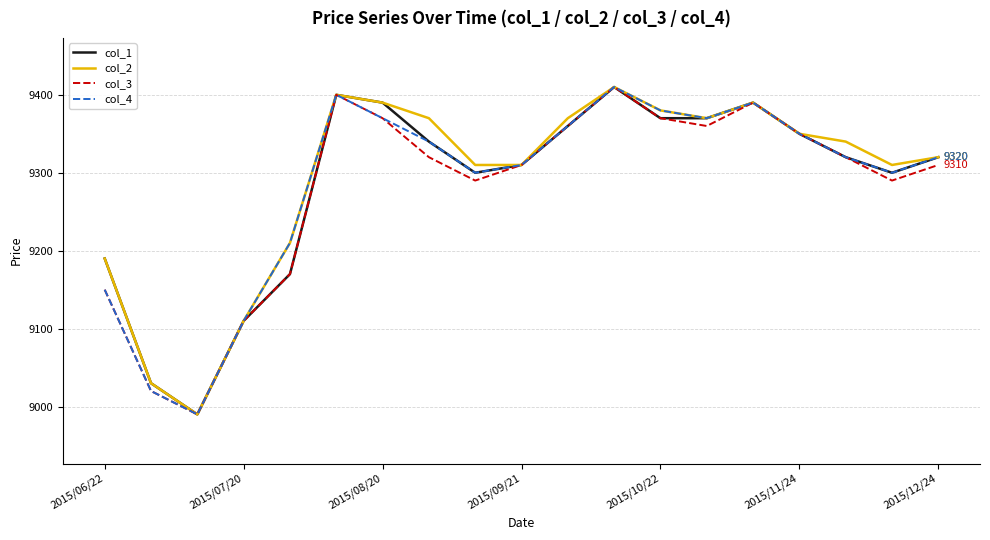

What is the minimum value shown in the chart?

8990